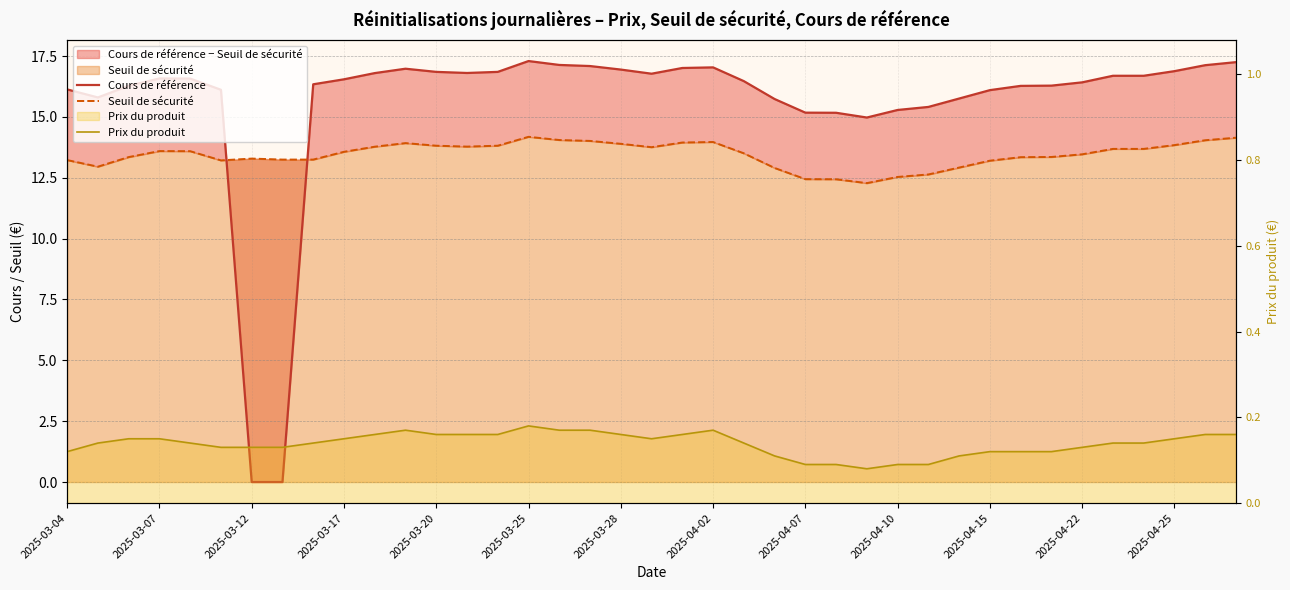

Rank the series at 16 from highest to lowest value.

Cours de référence, Seuil de sécurité, Prix du produit